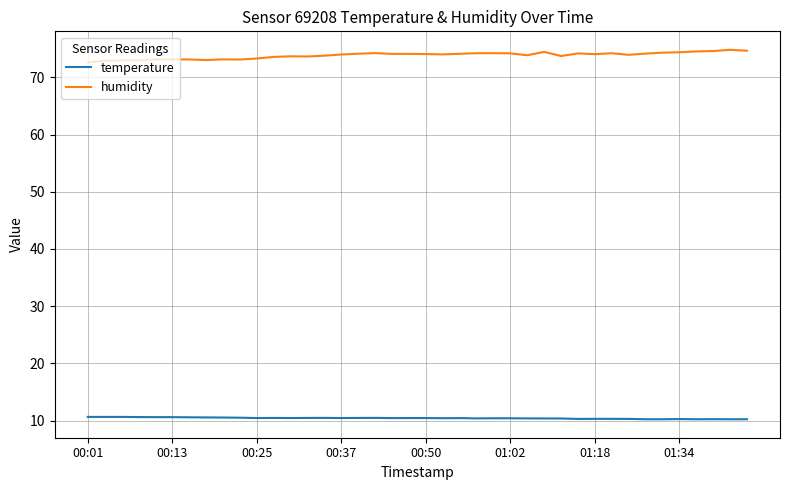

True or false: humidity and temperature cross at least once.

False